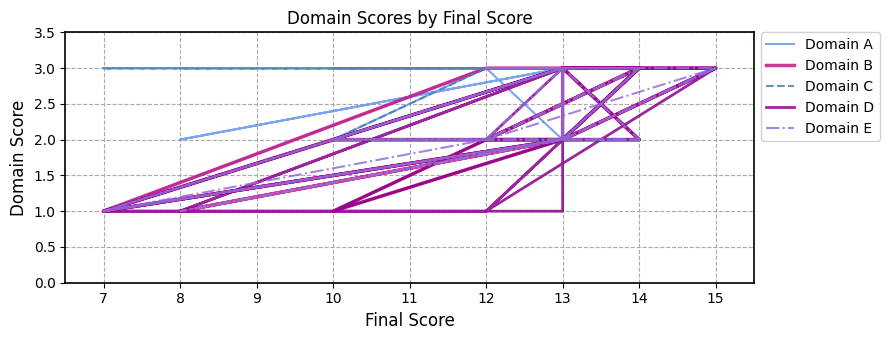

What is the label of the 12th point from the left?

15